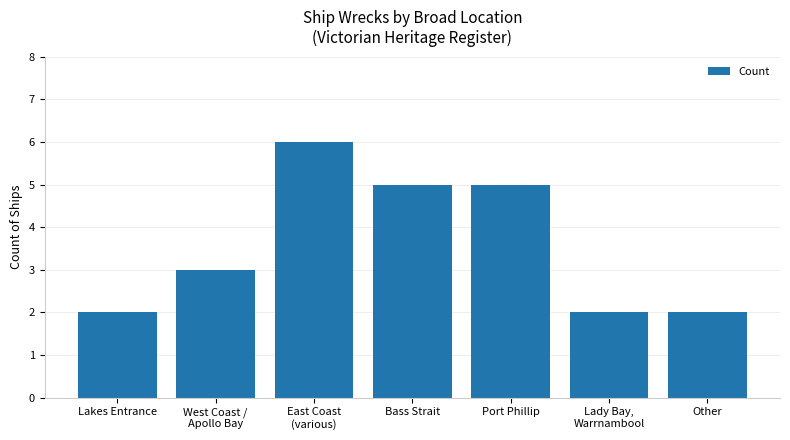

Approximately how many times larger is the value at Lakes Entrance compared to Bass Strait?

0.4